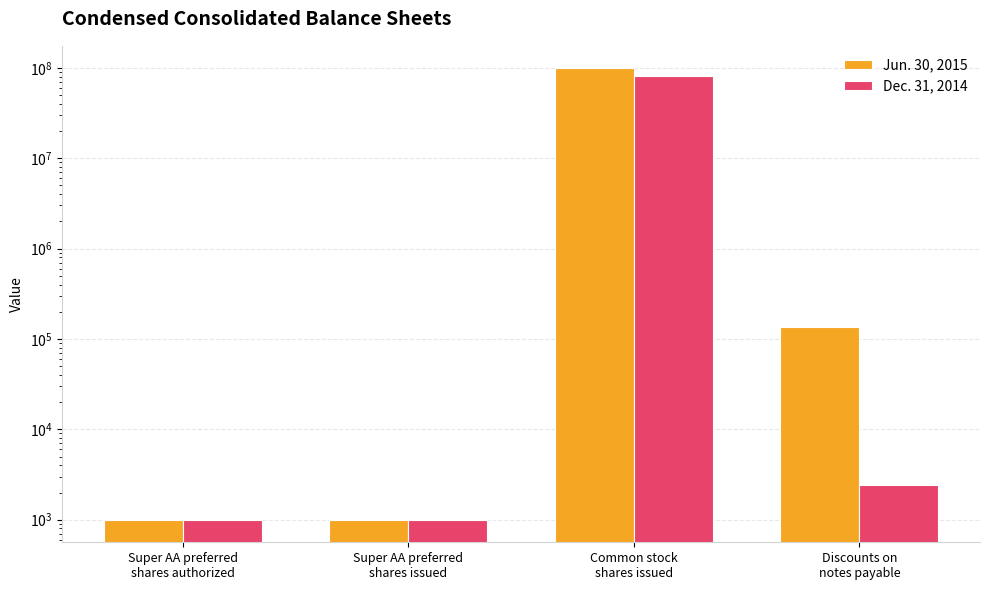

The value of Dec. 31, 2014 at Super AA preferred
shares authorized is 1000. True or false?

True